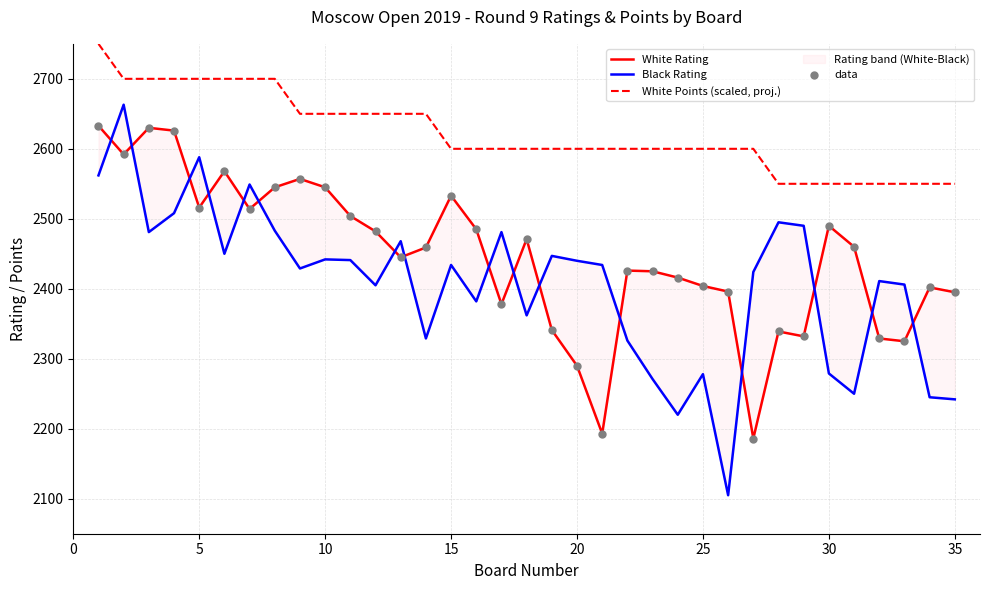

Is the value of Black Rating at 16 greater than the value of White Rating at 40?

No